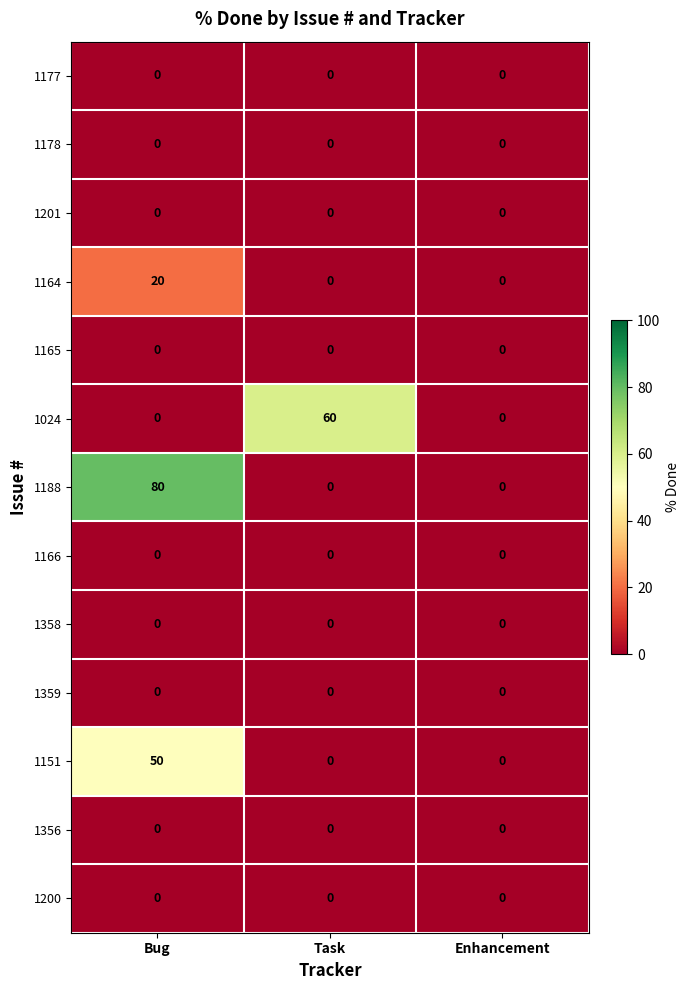

True or false: 1151 has a value of 0 at Enhancement.

True